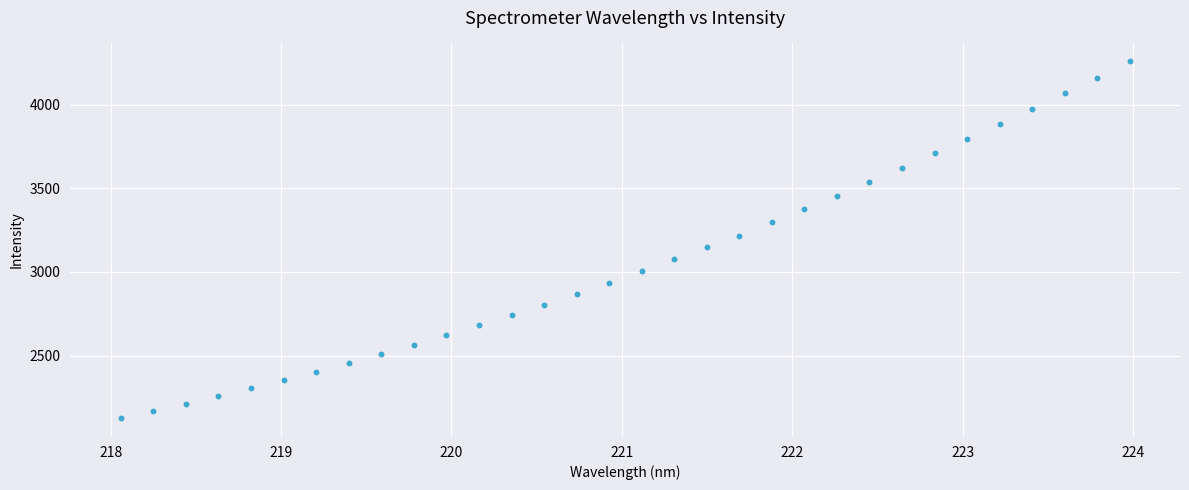

What is the range of X values (max minus min)?

5.9